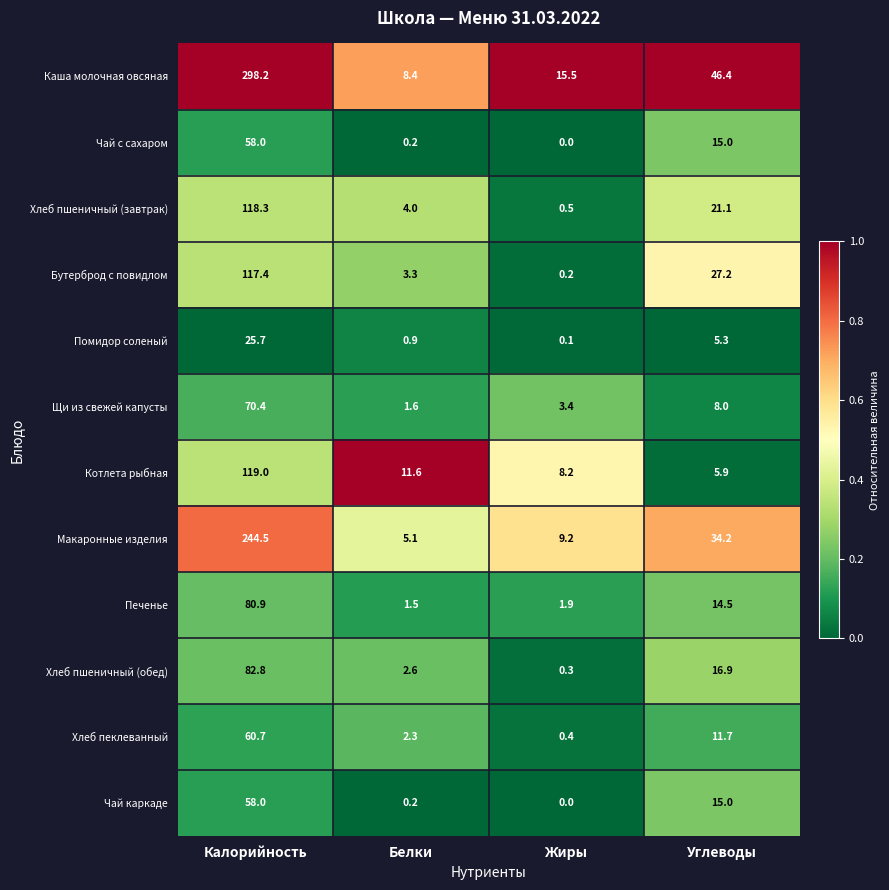

Which series has the widest spread of values?

Каша молочная овсяная